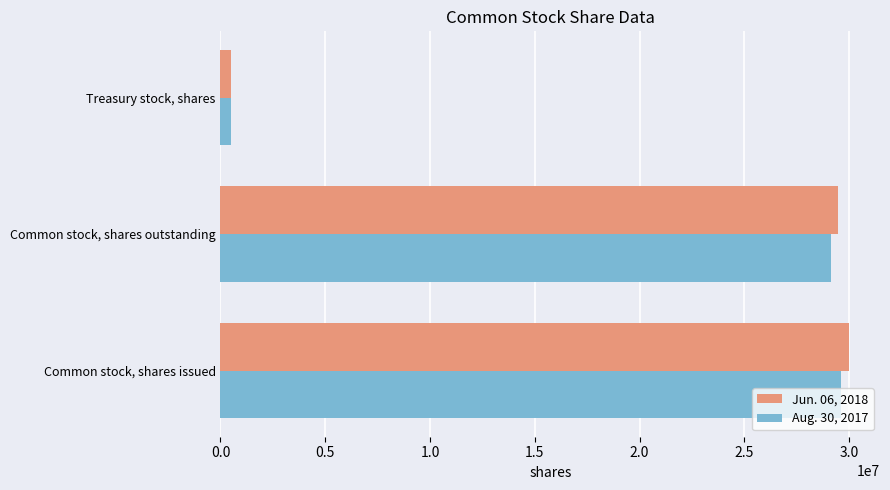

What is the difference between the maximum and second lowest values in the Aug. 30, 2017 series?

500000